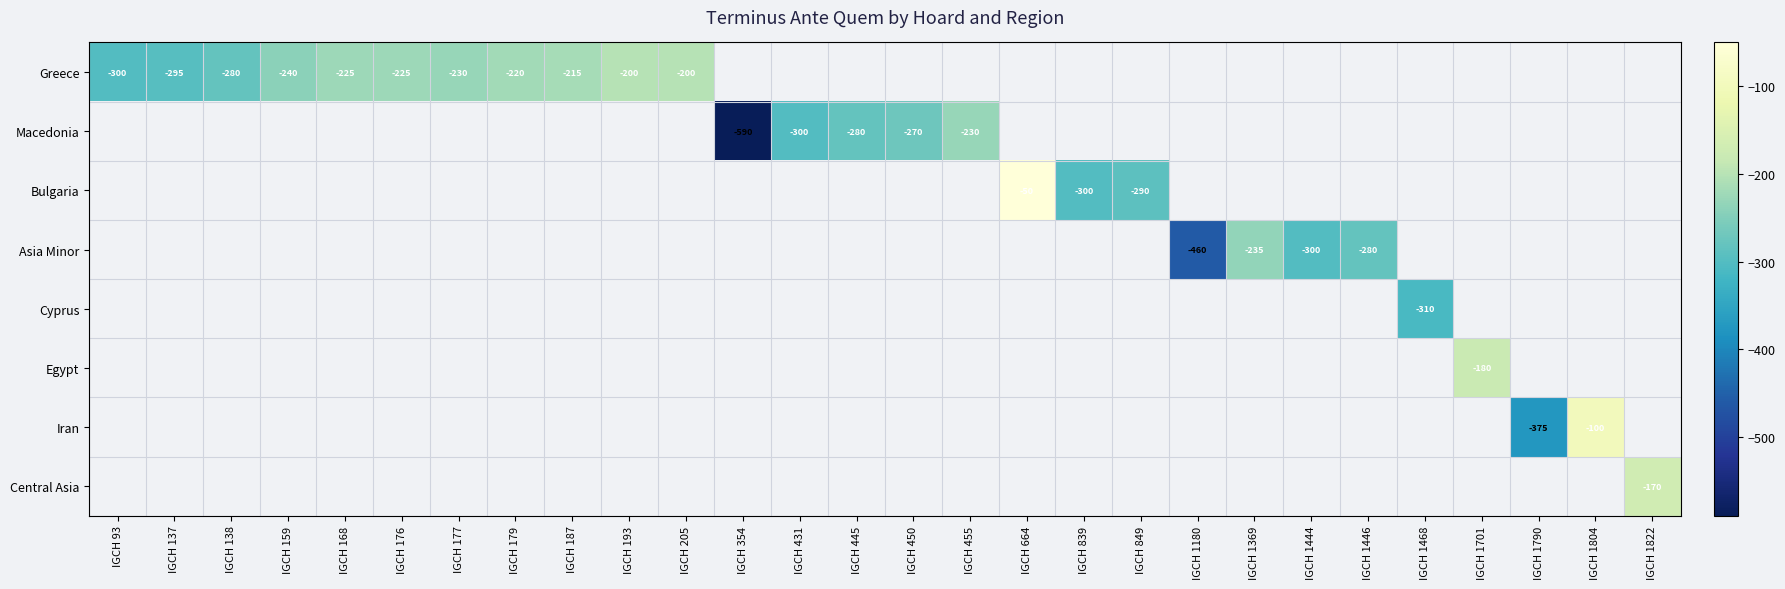

True or false: Central Asia has a value of -274 at IGCH 1822.

False